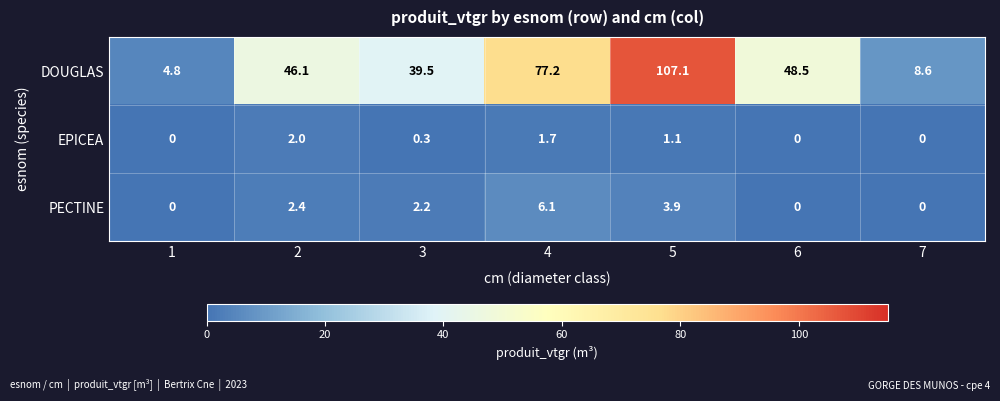

List the series in order of their peak value, lowest first.

EPICEA, PECTINE, DOUGLAS